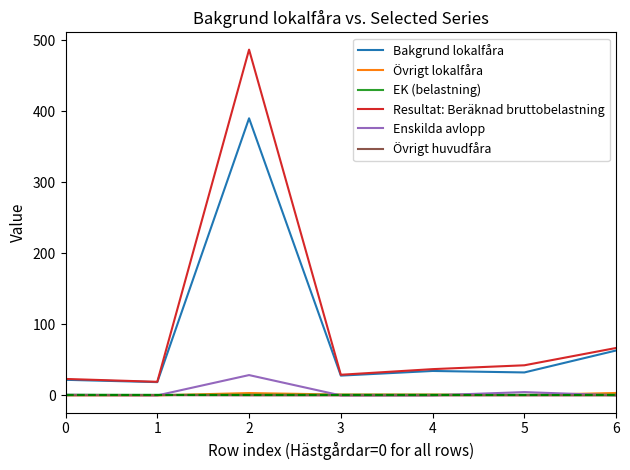

Which series has the largest range (max minus min)?

Resultat: Beräknad bruttobelastning